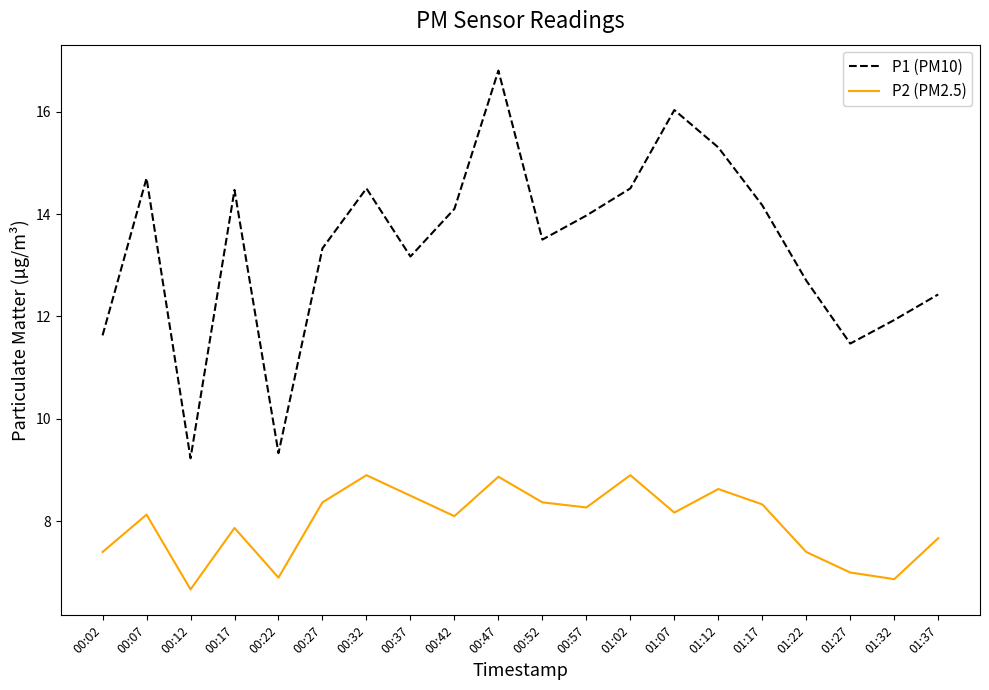

List the series in order of their overall mean, highest first.

P1 (PM10), P2 (PM2.5)